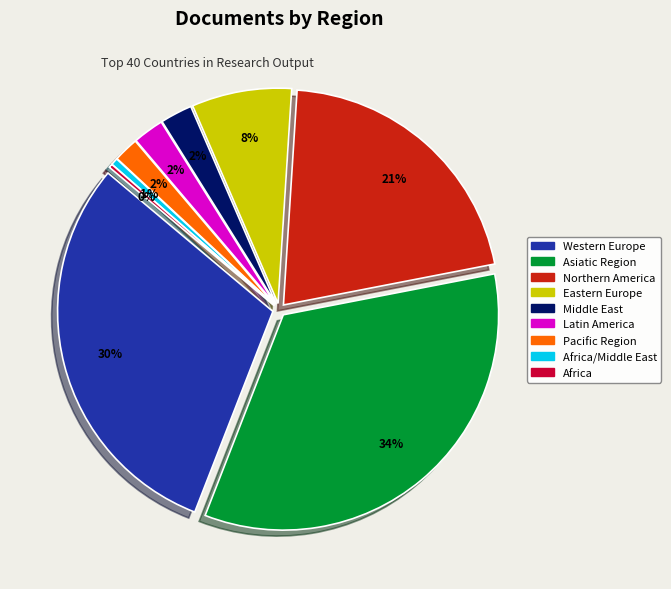

How many slices are in this pie chart?

9